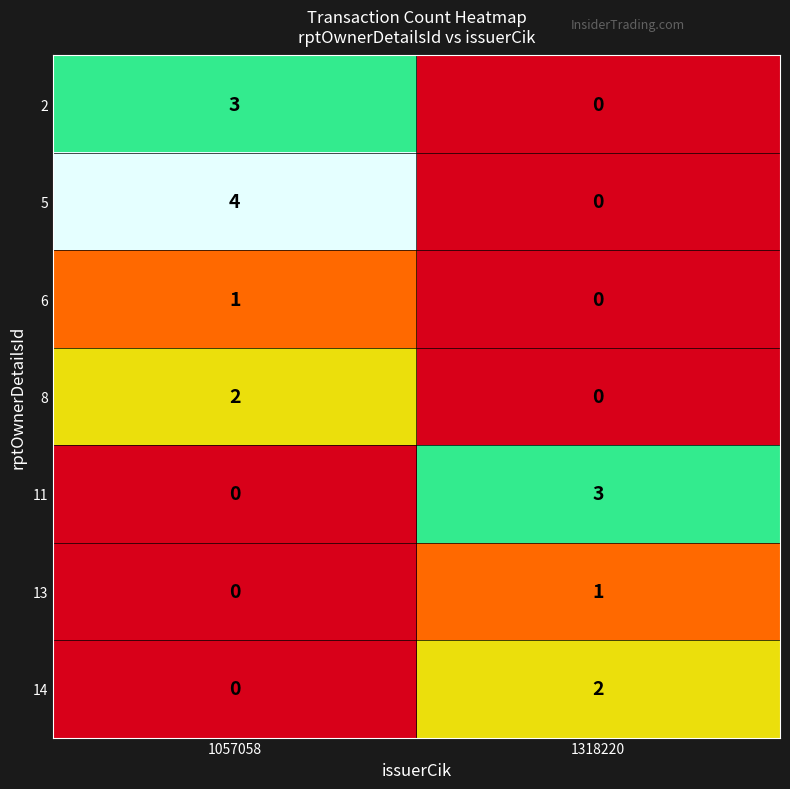

Is it true that 8 equals 1 at 1057058?

False